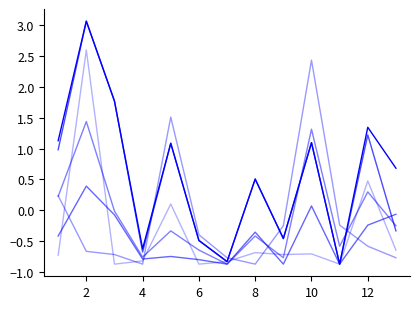

Is this an area chart (filled region under the line)?

No